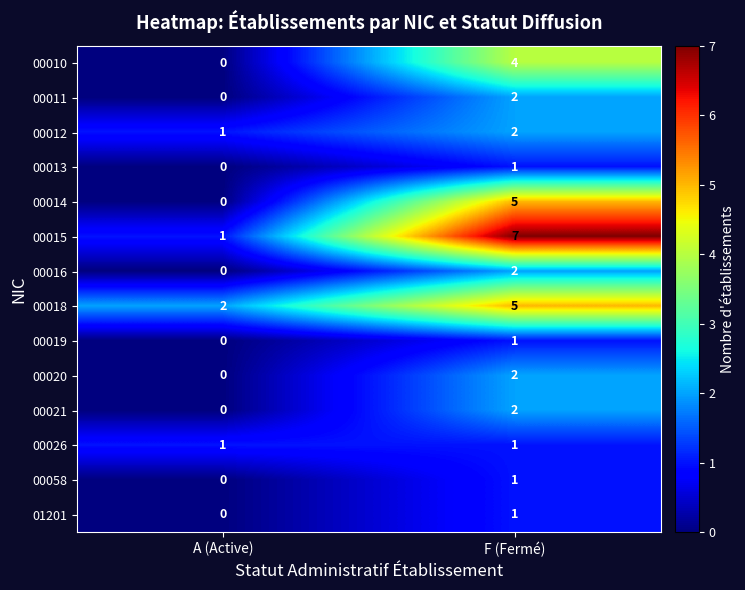

Count the number of categories in the chart.

2